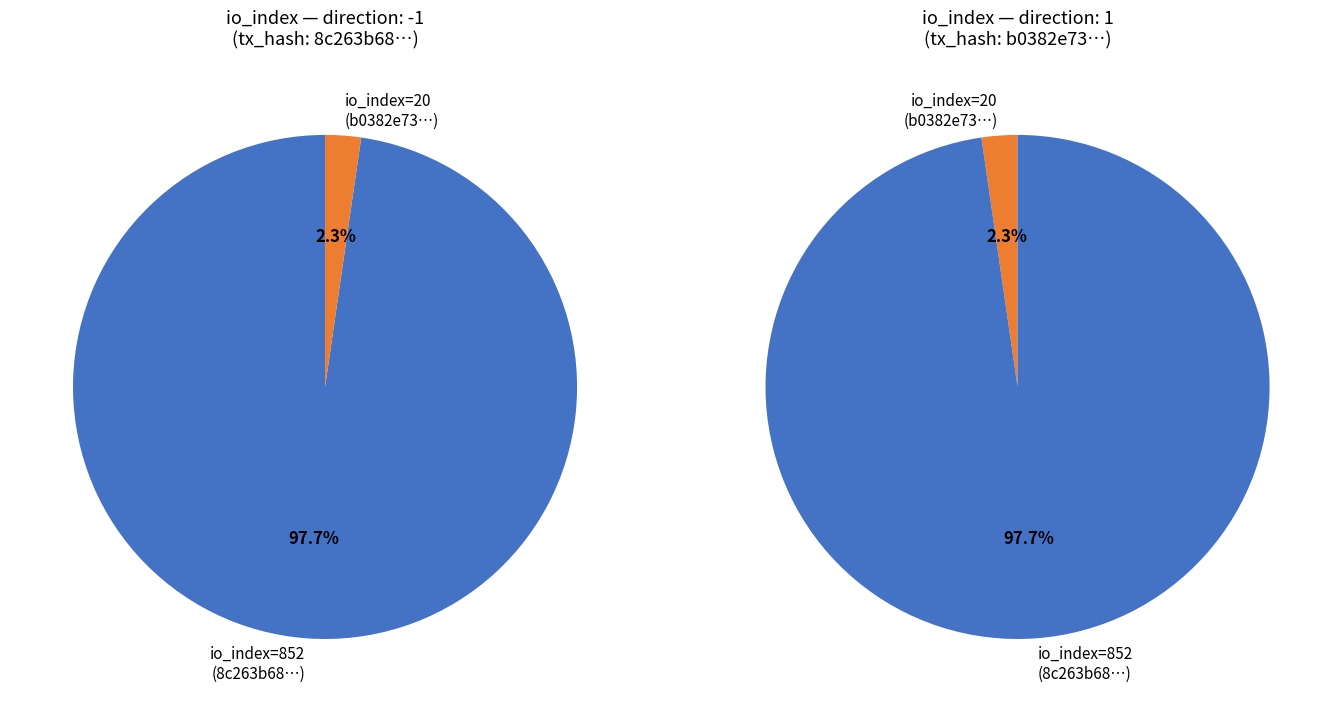

How many slices are in this pie chart?

2